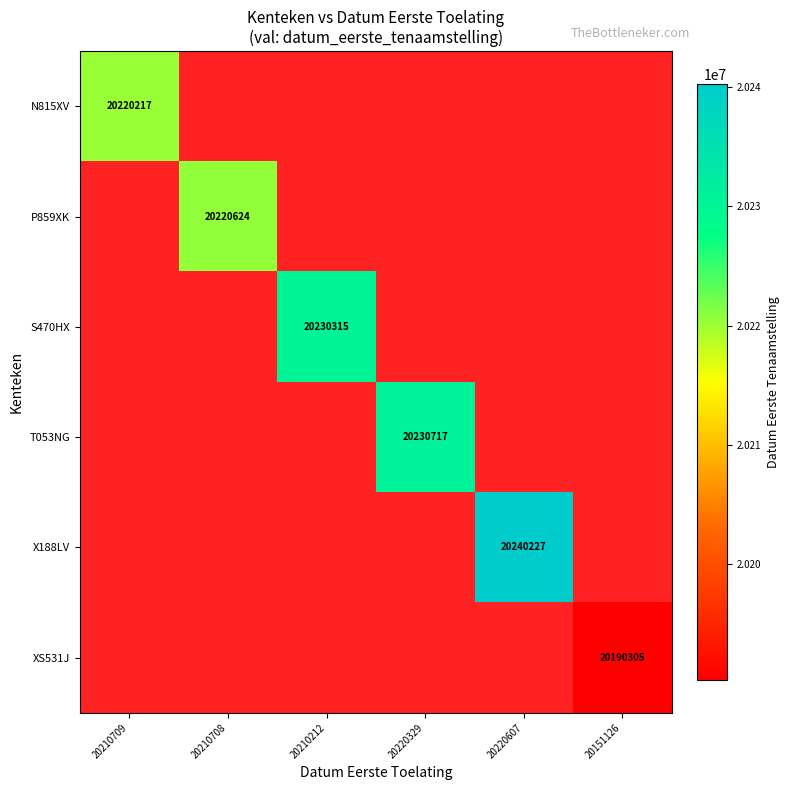

Which has a higher value, 20210709 or 20220329?

20220329